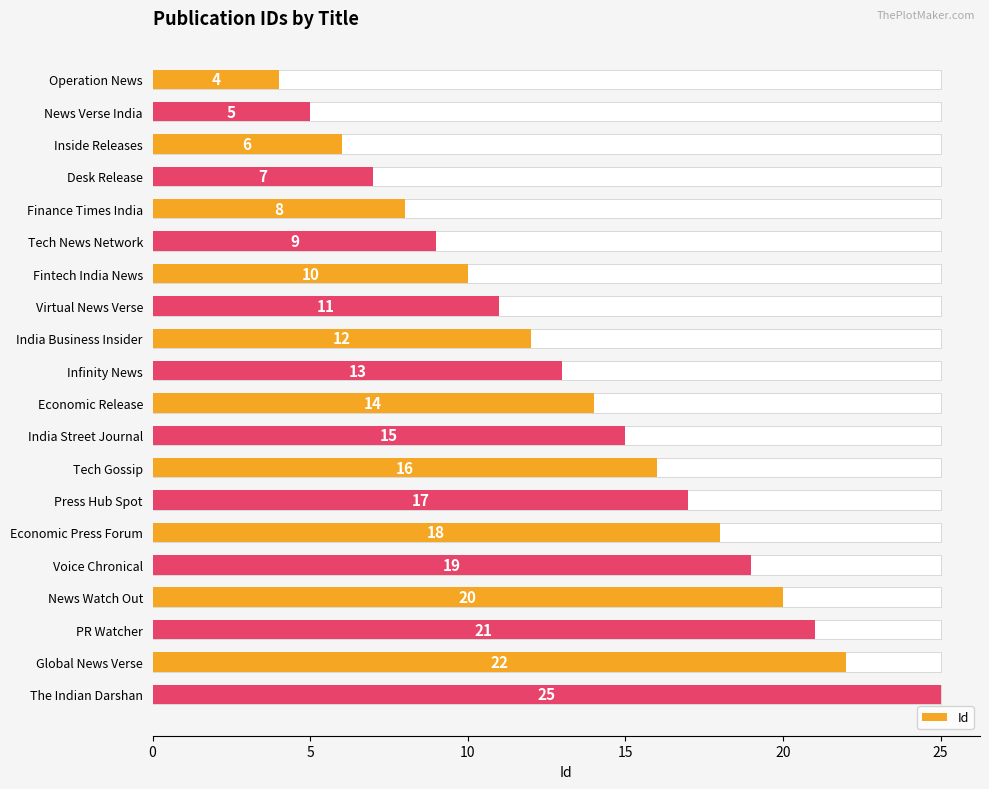

What is the difference between the values at Economic Press Forum and Operation News?

14